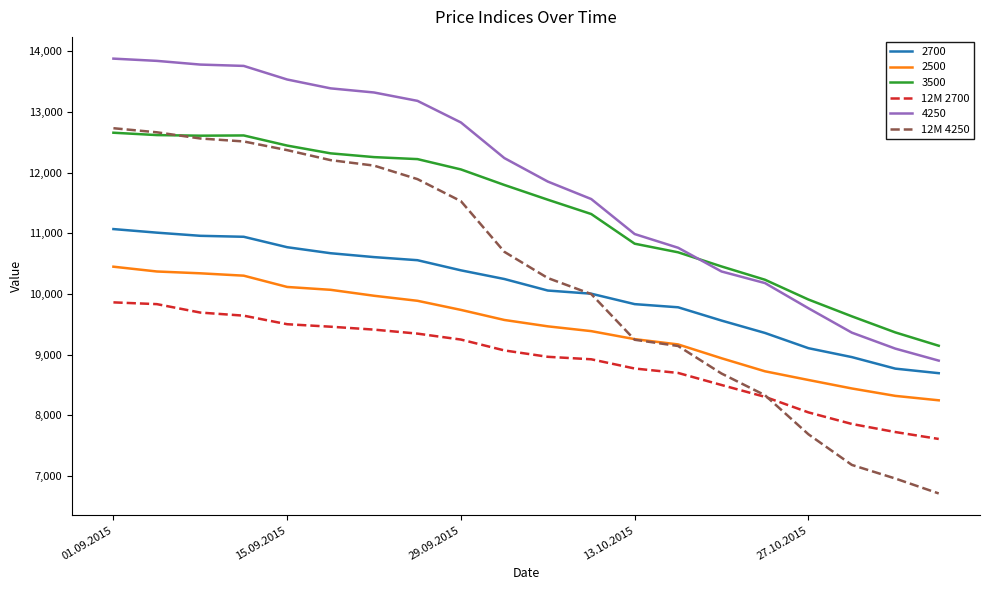

What is the maximum value shown in the chart?

13879